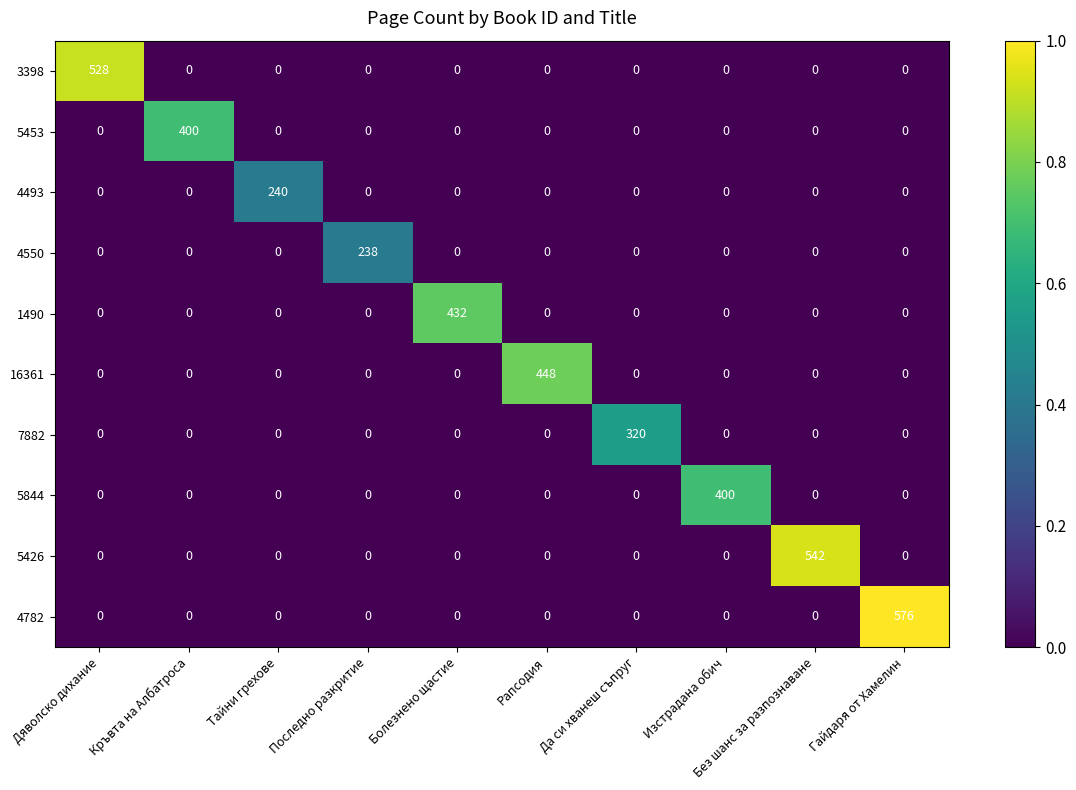

Which series has the largest range (max minus min)?

4782